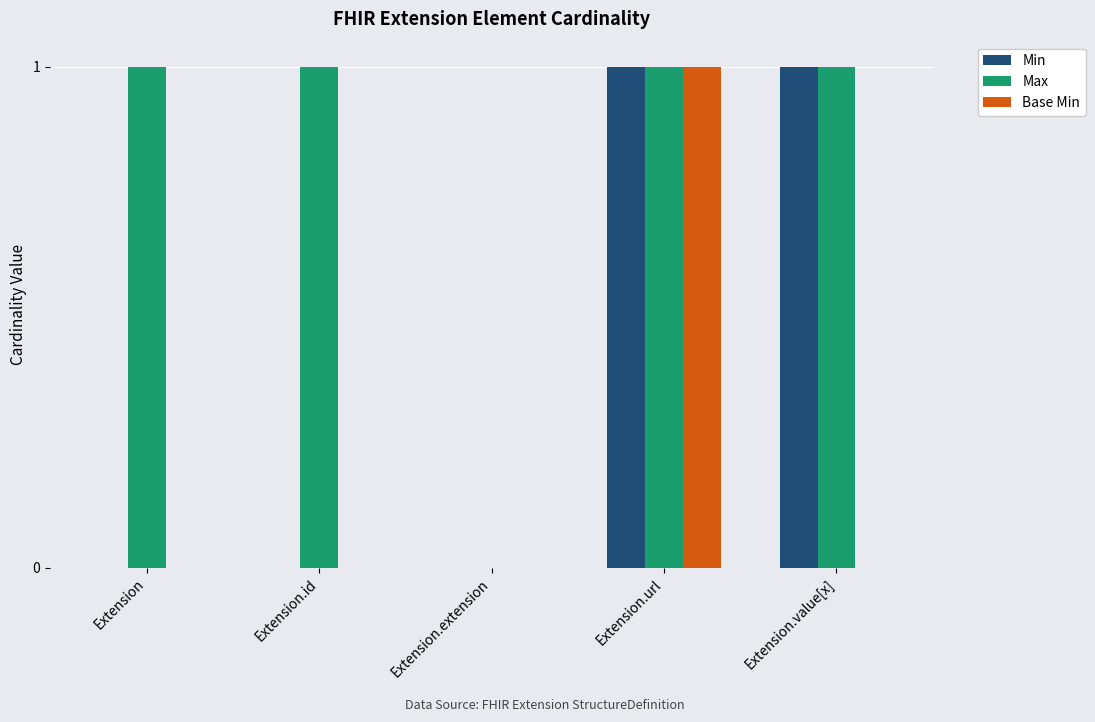

Is it true that Base Min equals -1 at Extension.id?

False